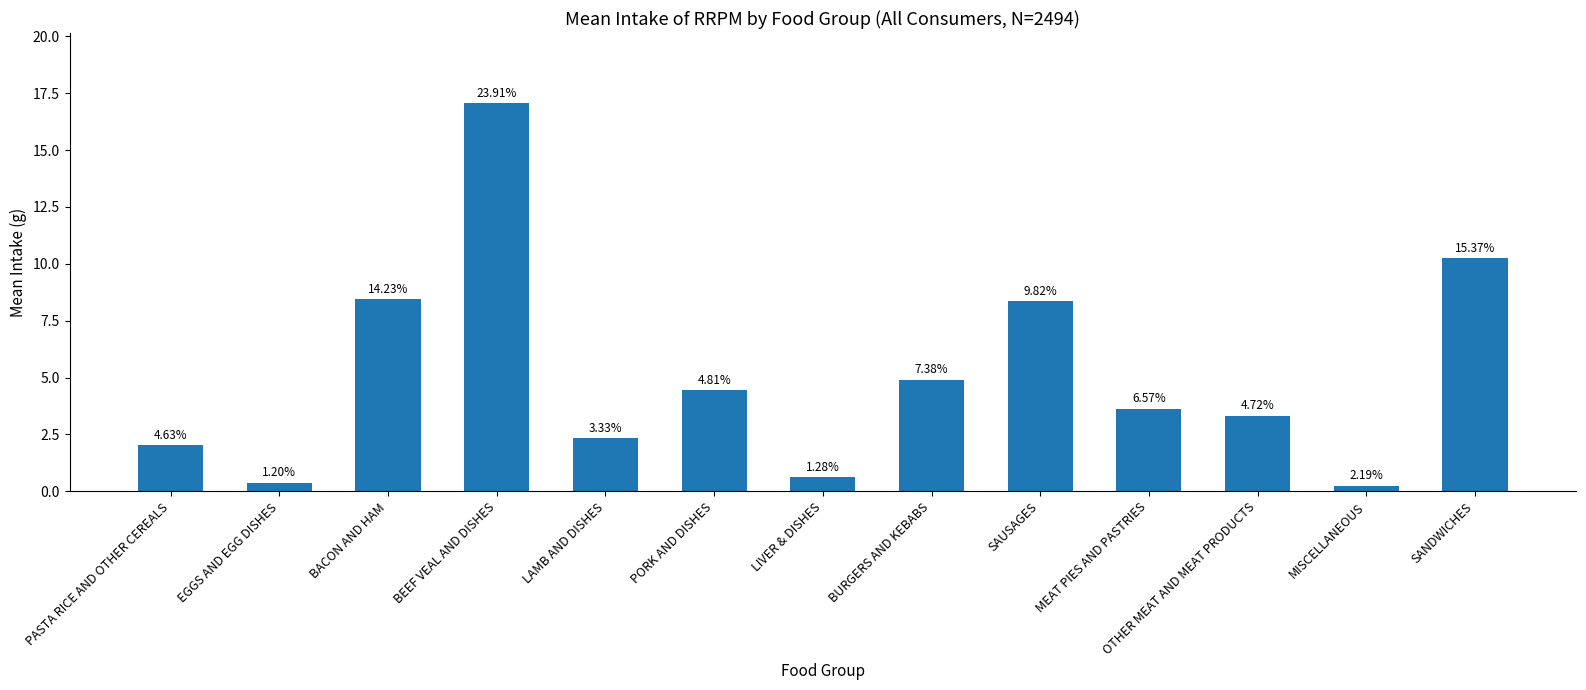

Where is the data nearest to the value 8?

SAUSAGES